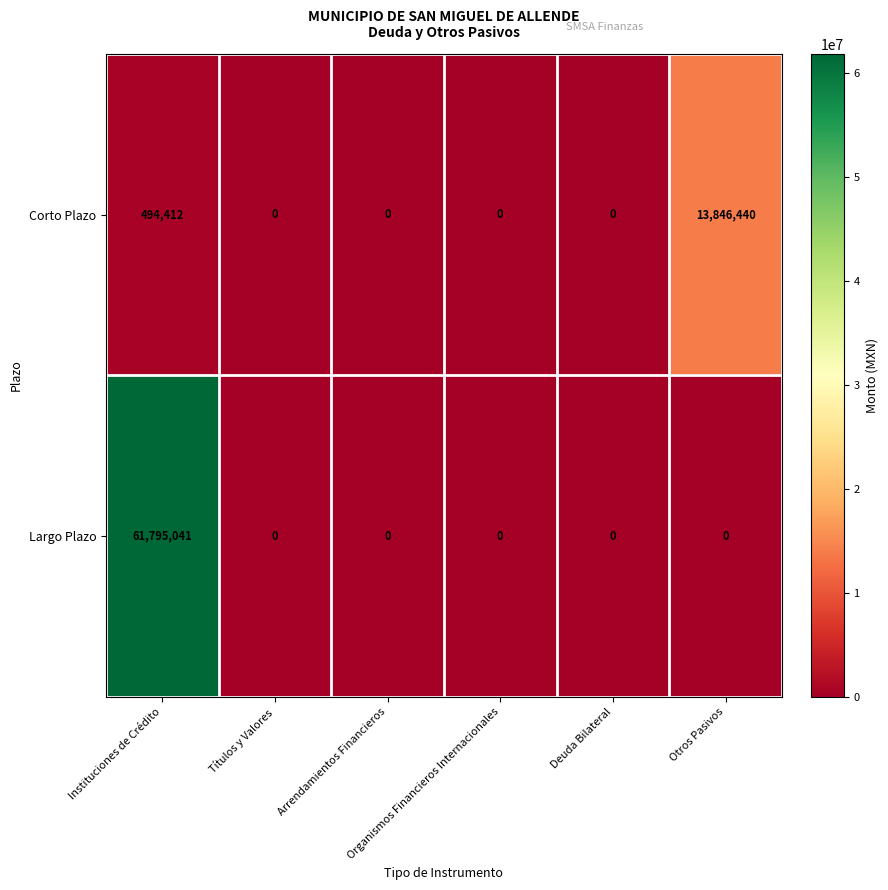

Rank the series by their maximum value, from highest to lowest.

Largo Plazo, Corto Plazo